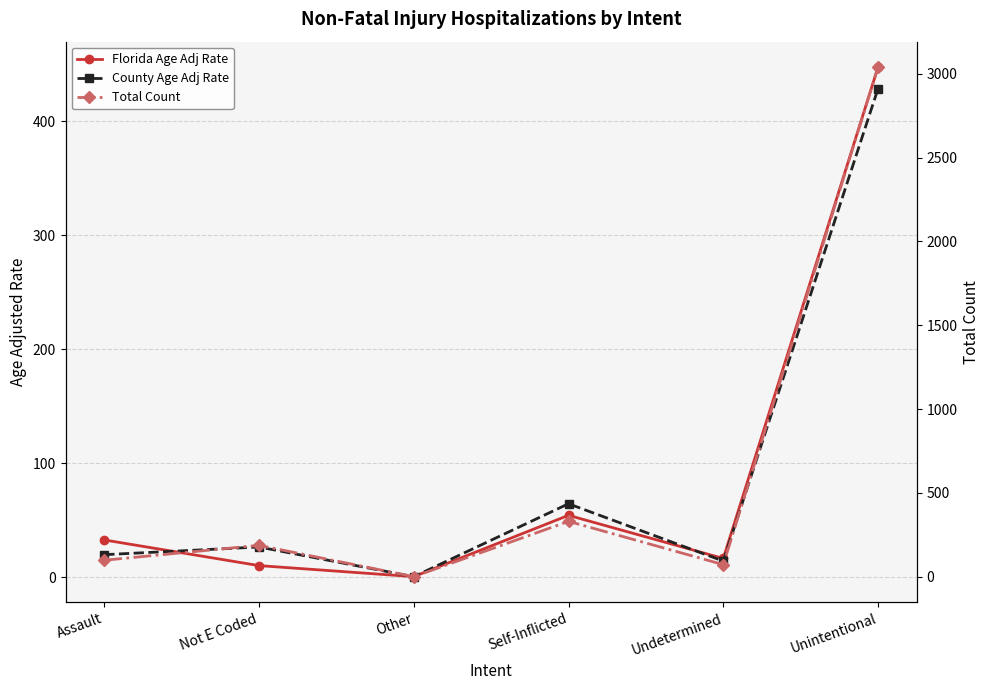

What is the sum of all Total Count values?

3726.0